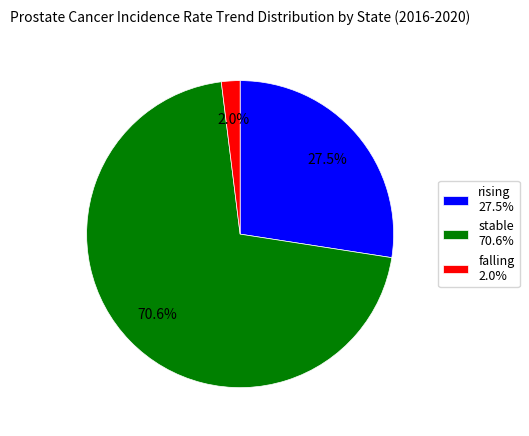

Which has a higher value, falling 2.0% or rising 27.5%?

rising 27.5%